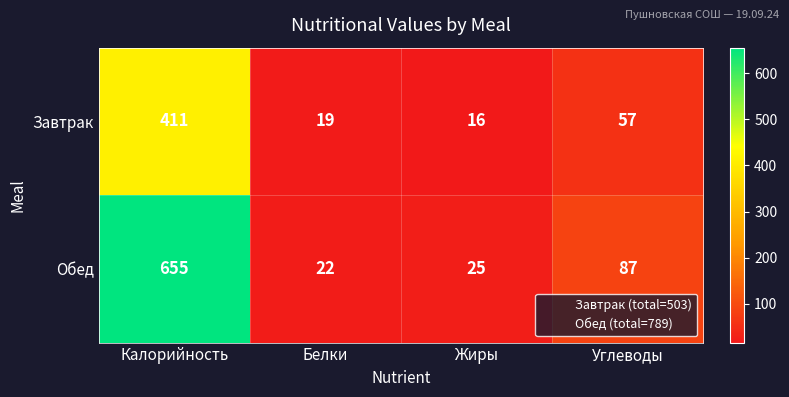

At which label is Обед closest to 338?

Углеводы